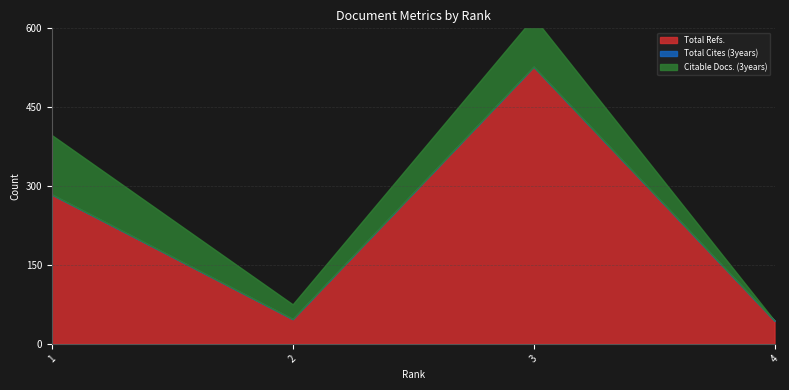

Rank the series by their average value, from lowest to highest.

Total Cites (3years), Citable Docs. (3years), Total Refs.